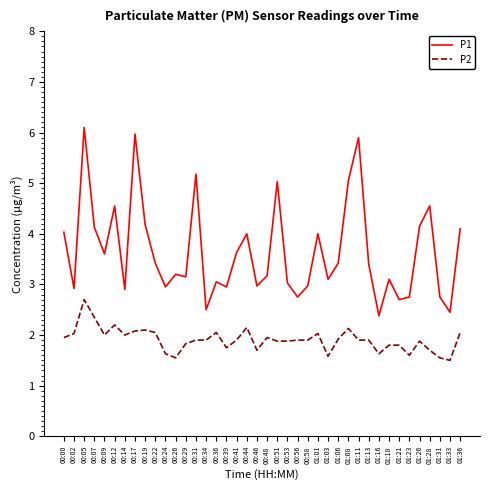

At which category is the sum across all series the highest?

00:05